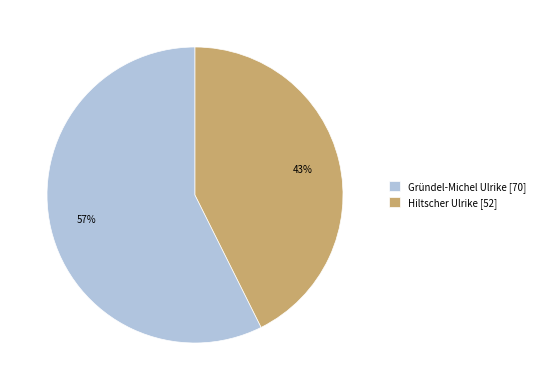

Between Hiltscher Ulrike and Gründel-Michel Ulrike, which is larger?

Gründel-Michel Ulrike